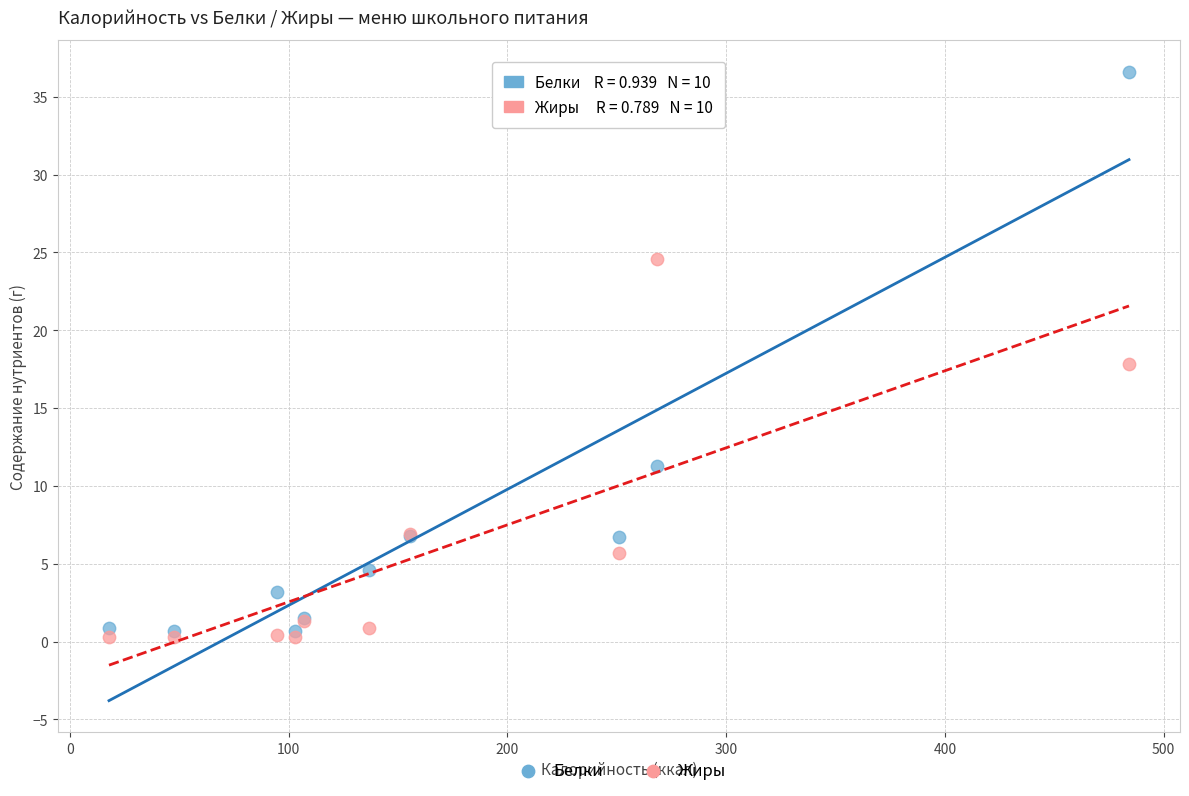

What are all the series names shown in the legend?

Белки, Жиры